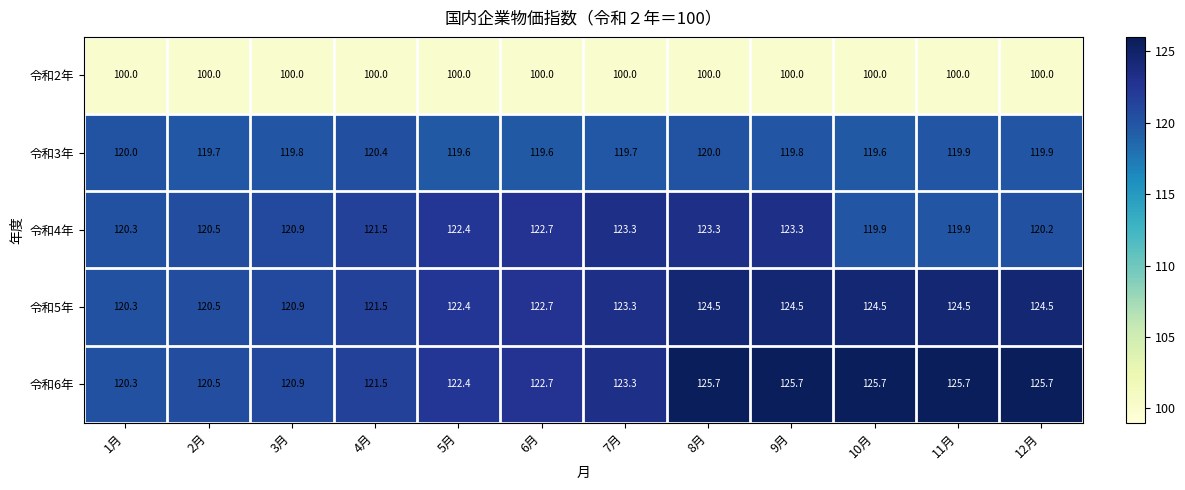

At which label does 令和5年 first exceed 123?

7月